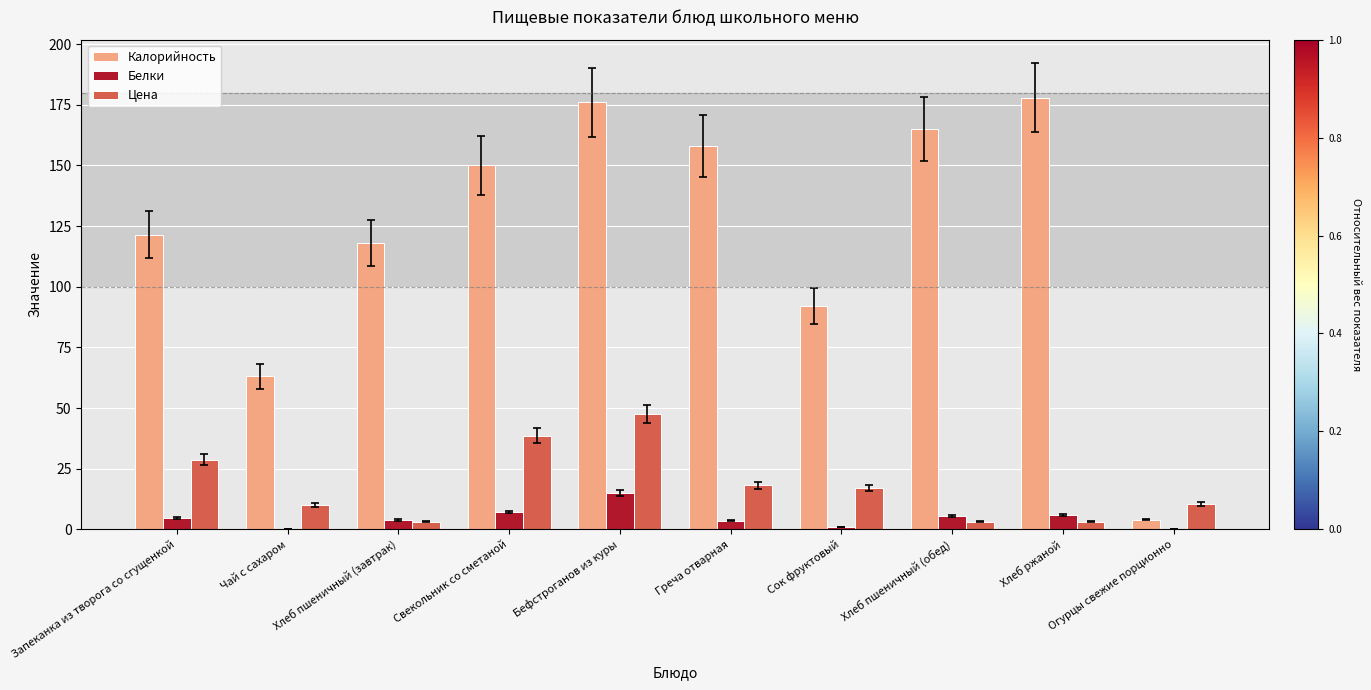

Is the value of Калорийность at Хлеб пшеничный (обед) greater than the value of Цена at Греча отварная?

Yes